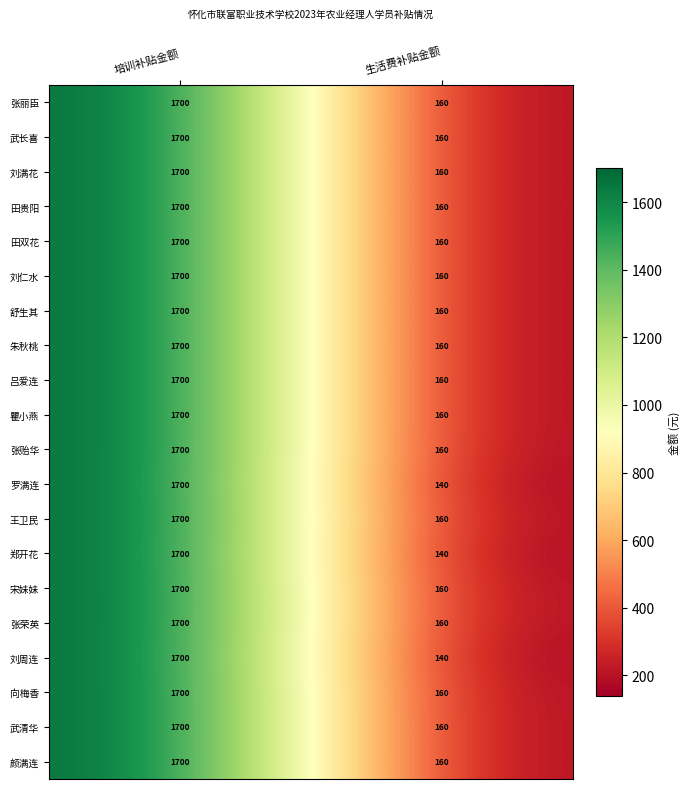

Which label corresponds to the largest value in the chart?

培训补贴金额